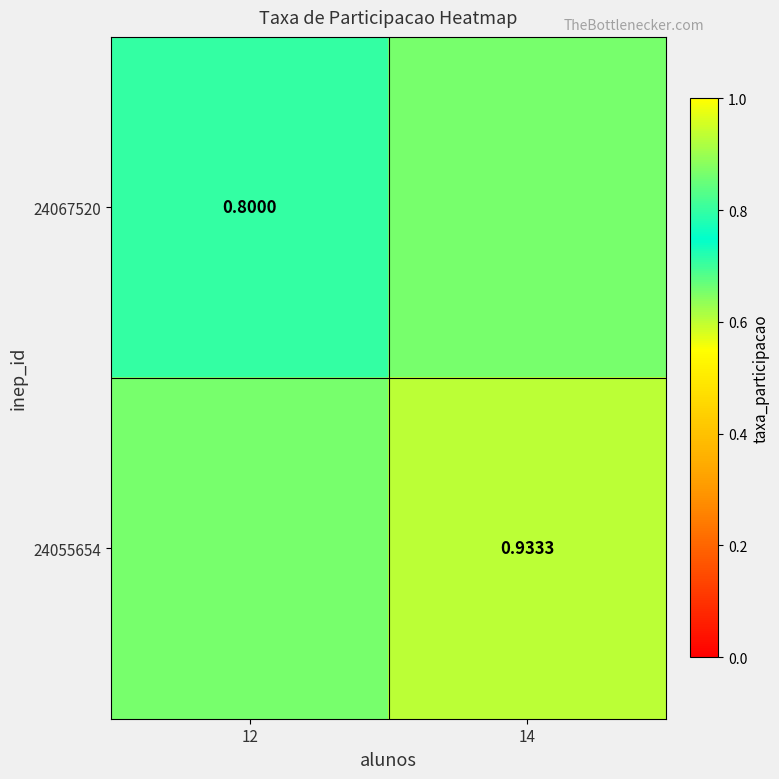

What is the difference between the 24067520 values at 12 and 14?

0.1